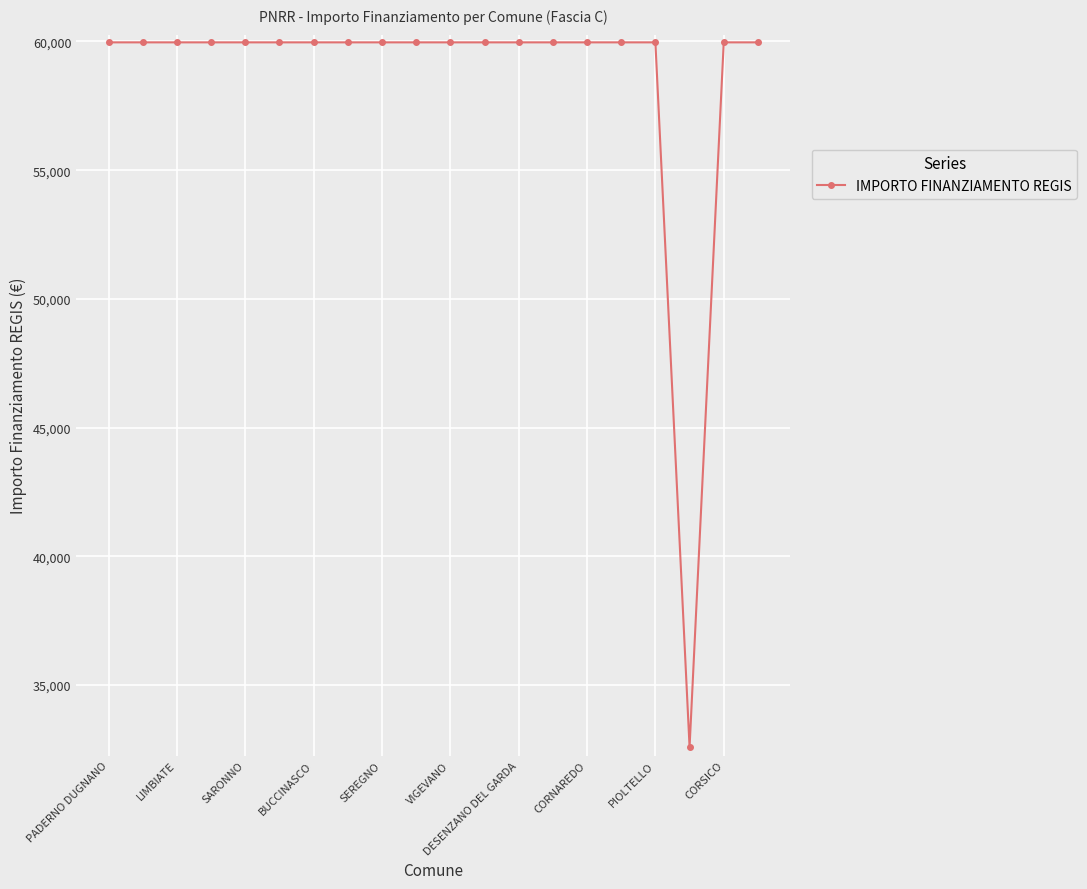

What is the difference between the maximum and minimum values?

27377